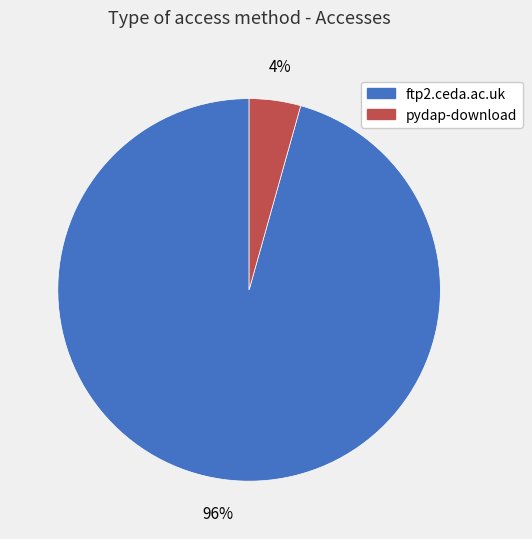

To the nearest percent, what portion does ftp2.ceda.ac.uk represent?

96%